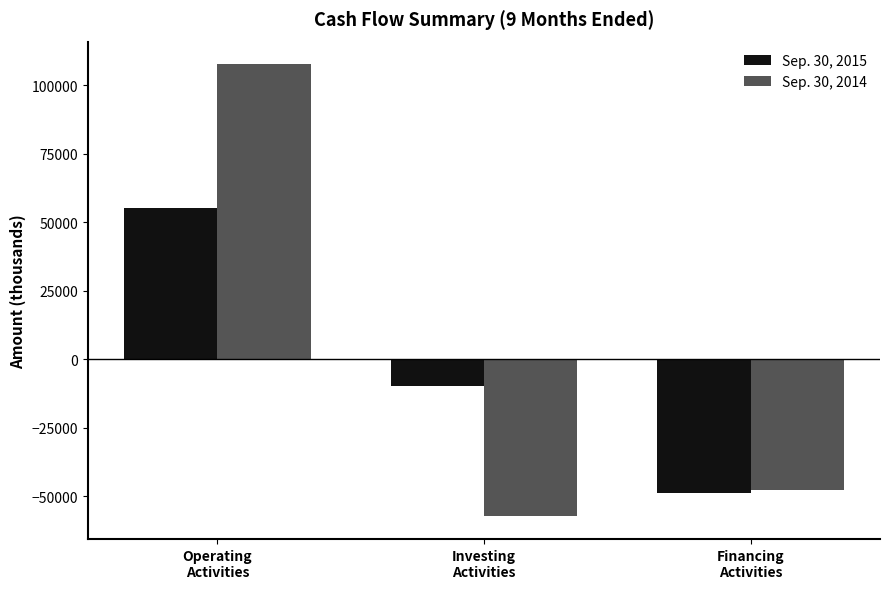

How many values in Sep. 30, 2014 are above zero?

1